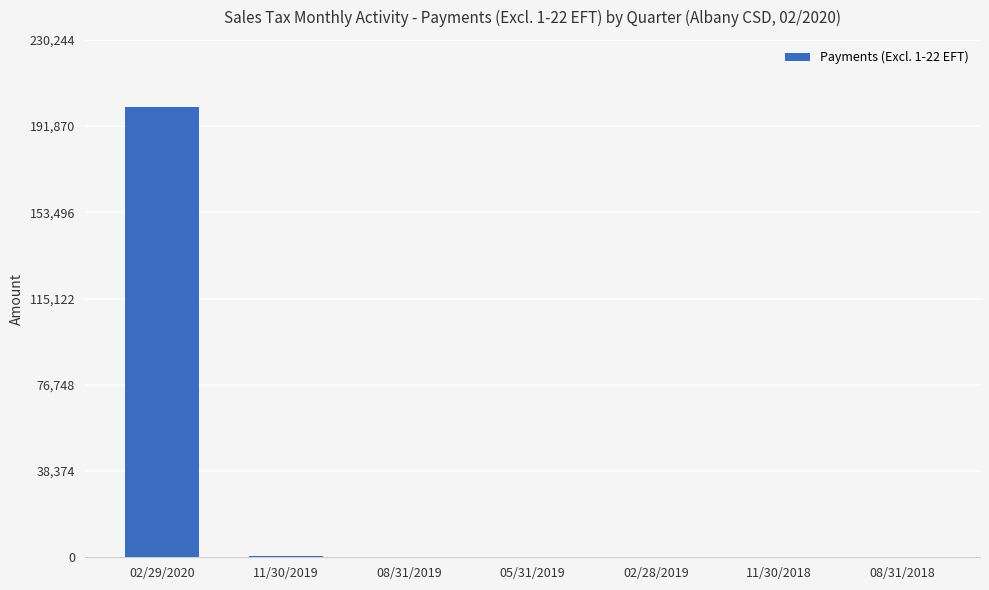

Is it true that the value at 02/29/2020 is 299351.0?

False